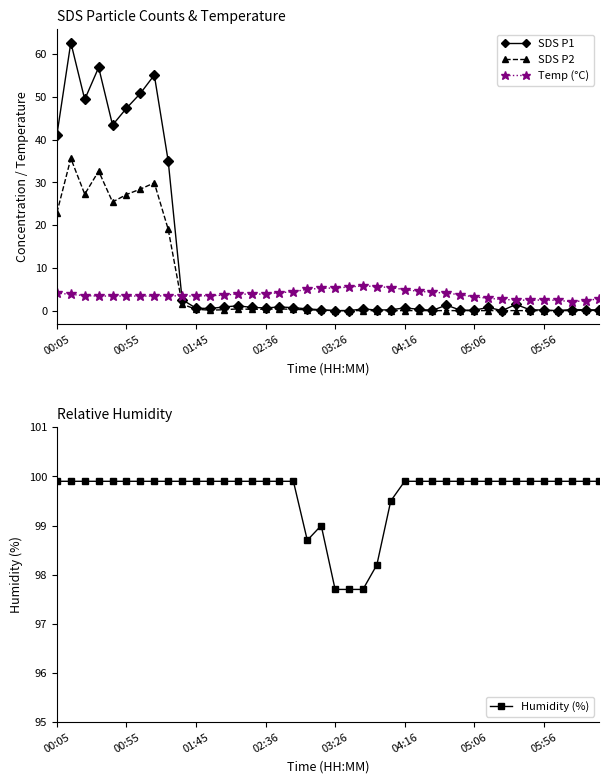

What is the lowest value of the Temp (°C) series?

2.1